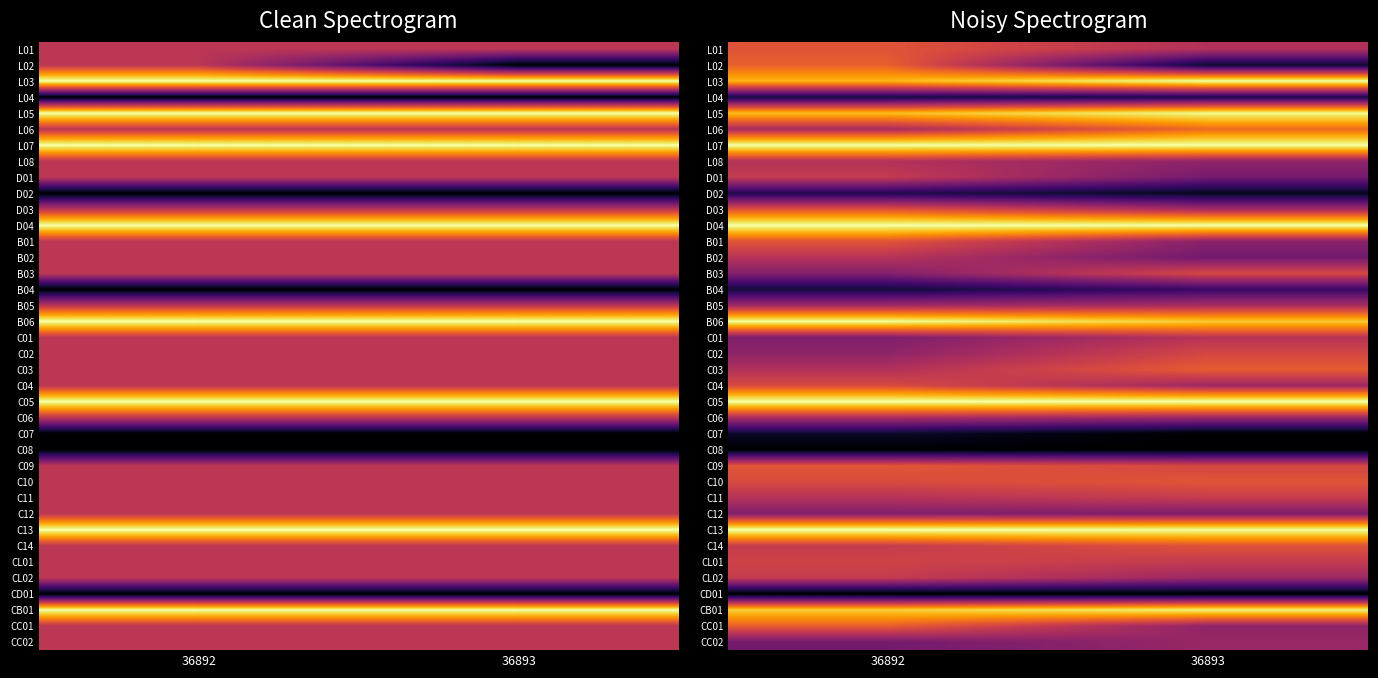

At which category is the sum across all series the highest?

36892